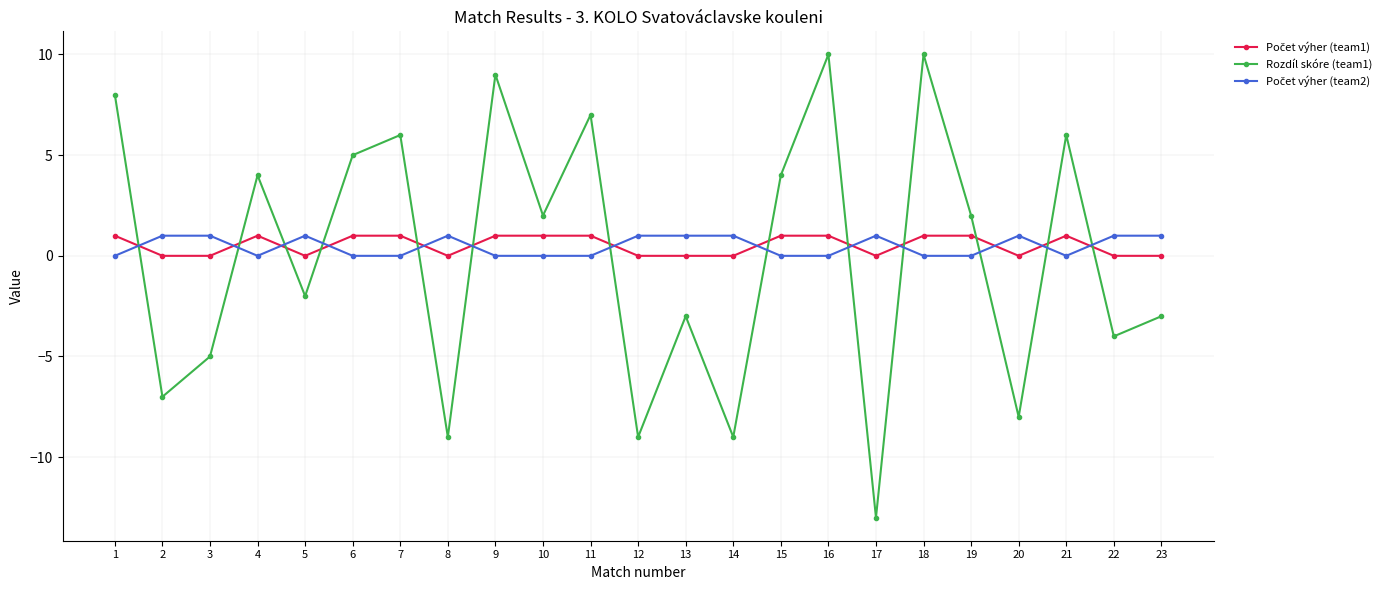

Between 4 and 8, which series saw the biggest shift?

Rozdíl skóre (team1)